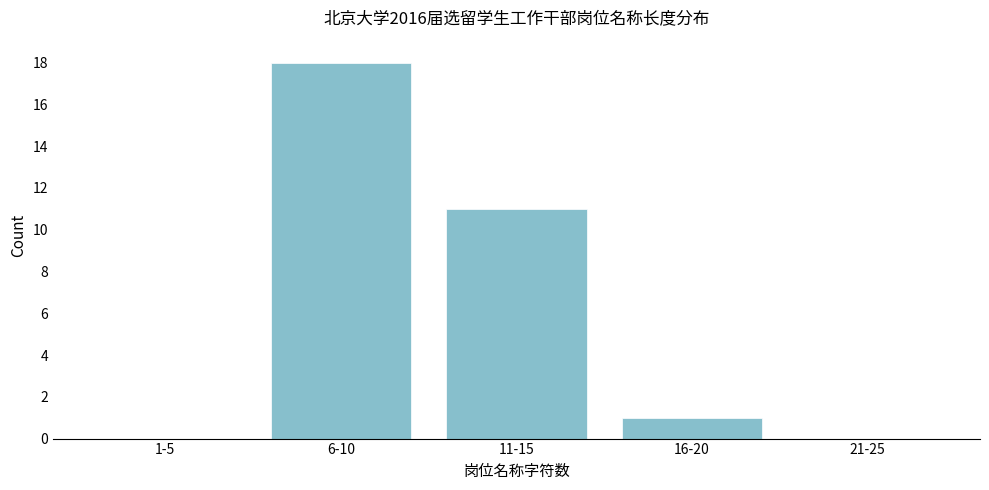

Reading left to right, extract all data points from this chart.

1-5=0	6-10=18	11-15=11	16-20=1	21-25=0